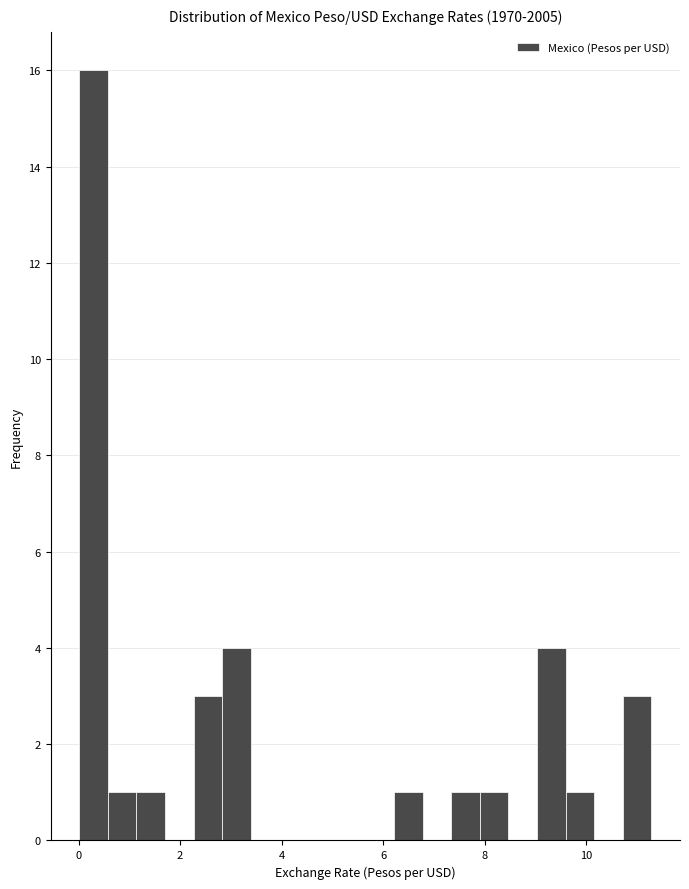

Read against the x-axis, roughly where is the centre of the tallest bar?

0.2